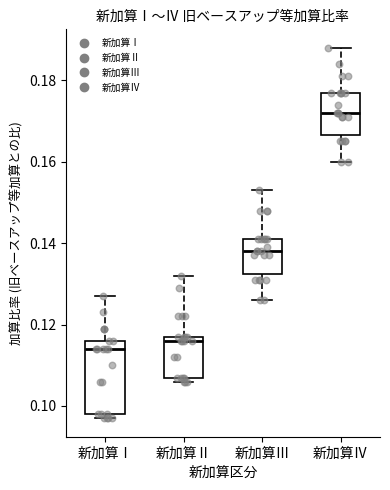

Where is the lower edge of the box for 新加算Ⅰ on the y-axis? The values are not printed on the chart, so give them approximately, as read against the axis.

0.098